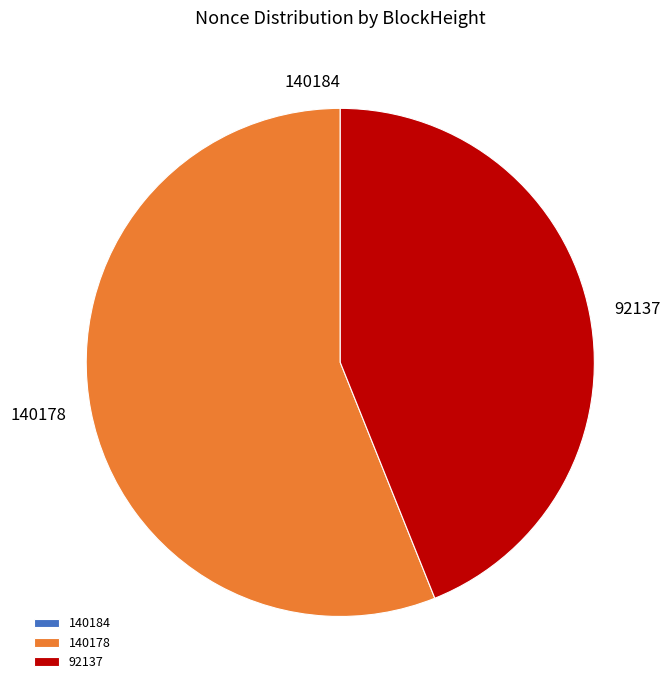

Do 92137 and 140178 together represent more than half of the pie?

Yes